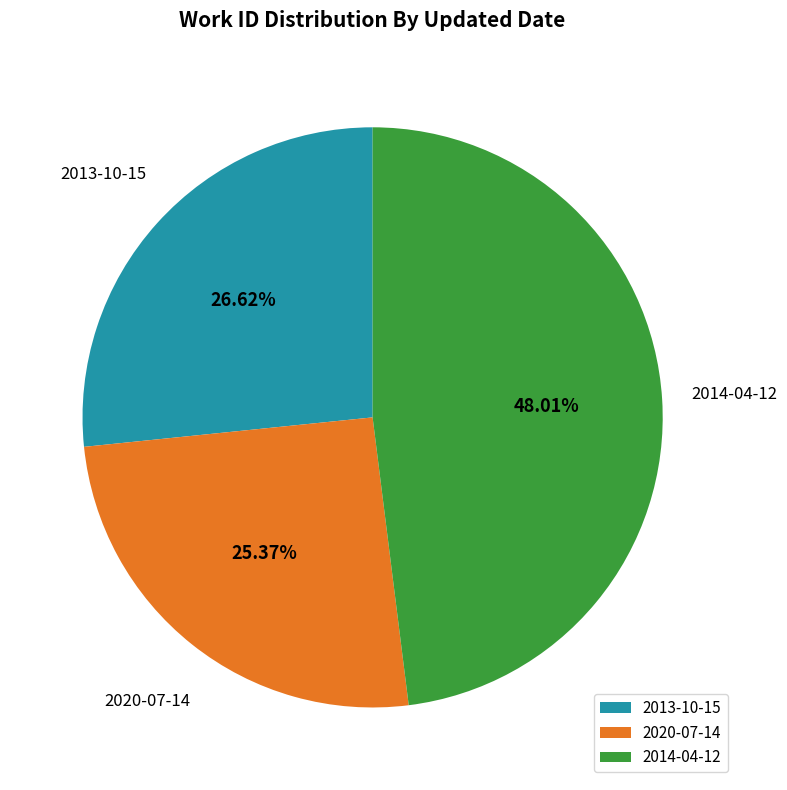

How much of the chart is everything except 2013-10-15?

73.4%